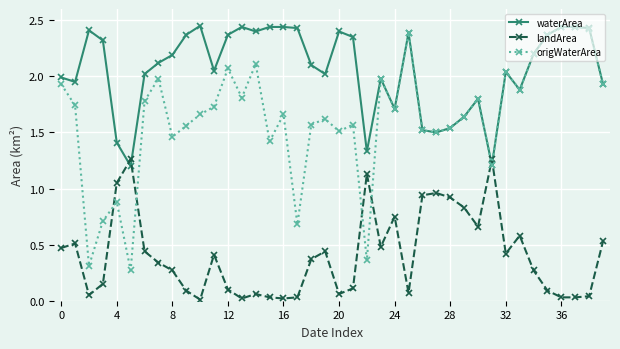

How many intersections are there between origWaterArea and landArea?

6